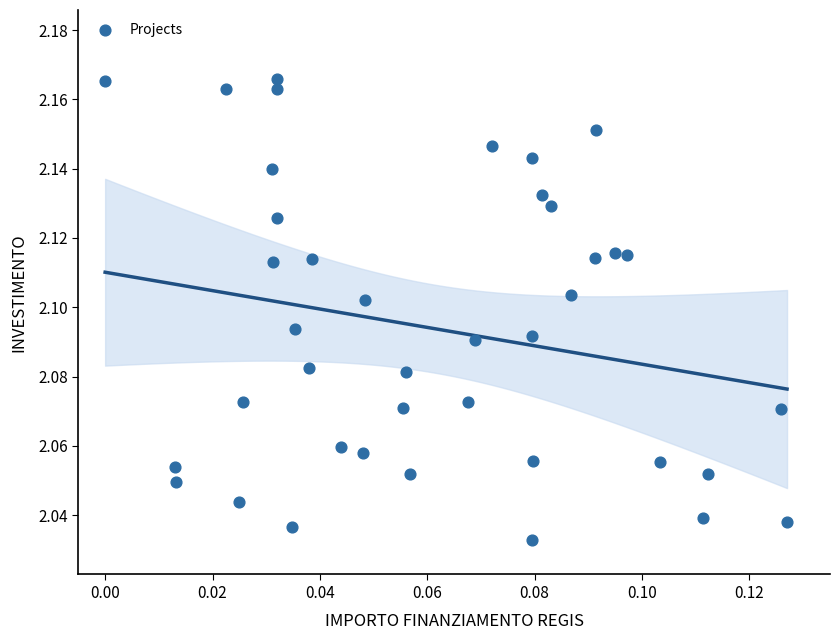

Count the number of points in this scatter plot.

40